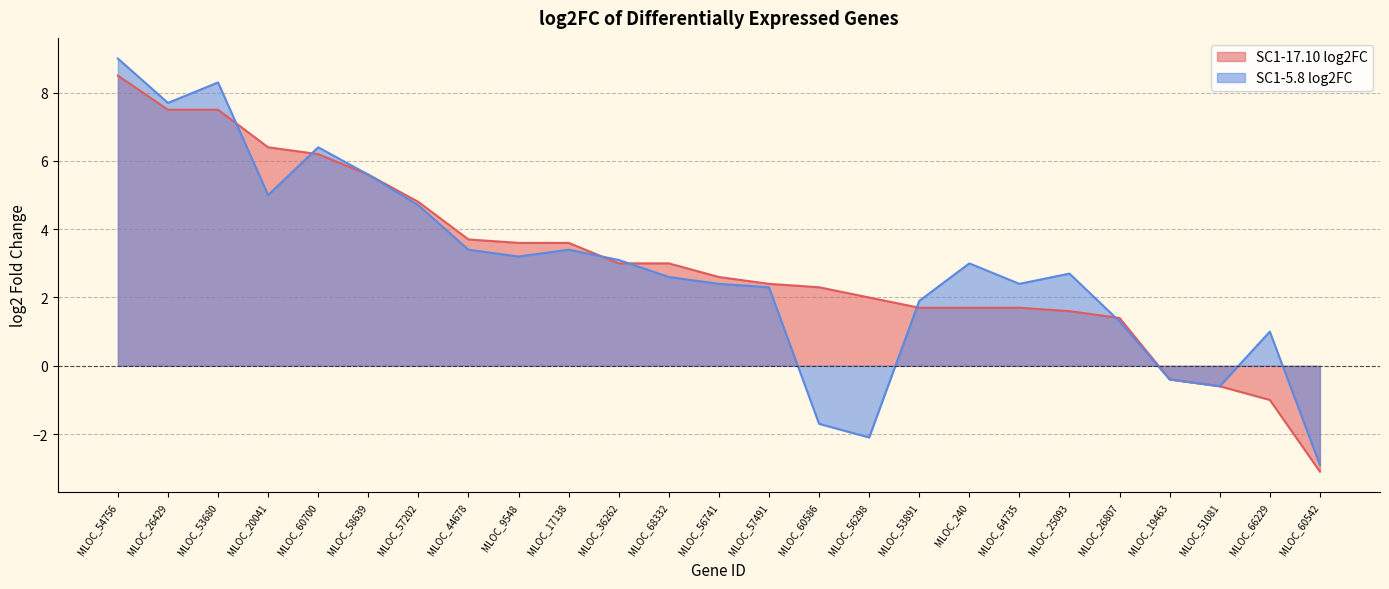

Rank the series at MLOC_19463 from highest to lowest value.

SC1-17.10 log2FC, SC1-5.8 log2FC